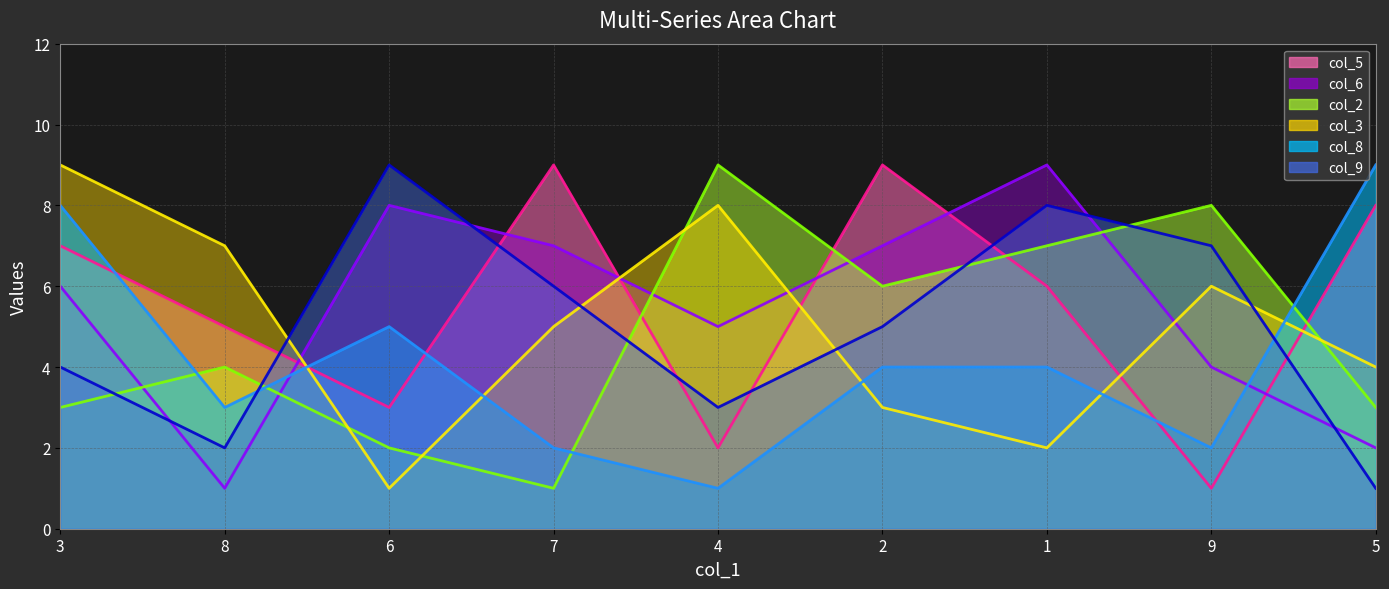

Reading left to right, extract all data points from this chart.

col_5_line: 3=7	8=5	6=3	7=9	4=2	2=9	1=6	9=1	5=8
col_6_line: 3=6	8=1	6=8	7=7	4=5	2=7	1=9	9=4	5=2
col_2_line: 3=3	8=4	6=2	7=1	4=9	2=6	1=7	9=8	5=3
col_3_line: 3=9	8=7	6=1	7=5	4=8	2=3	1=2	9=6	5=4
col_8_line: 3=8	8=3	6=5	7=2	4=1	2=4	1=4	9=2	5=9
col_9_line: 3=4	8=2	6=9	7=6	4=3	2=5	1=8	9=7	5=1